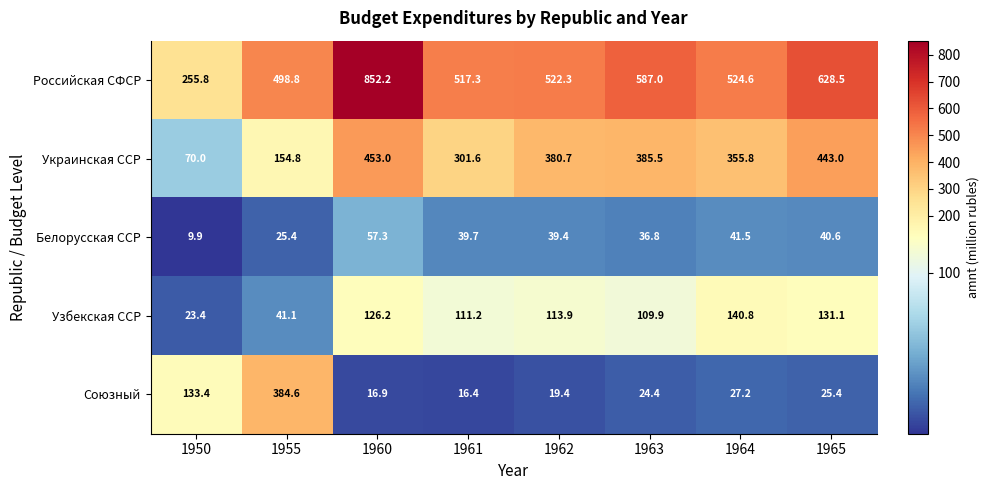

Which series has the largest range (max minus min)?

Российская СФСР